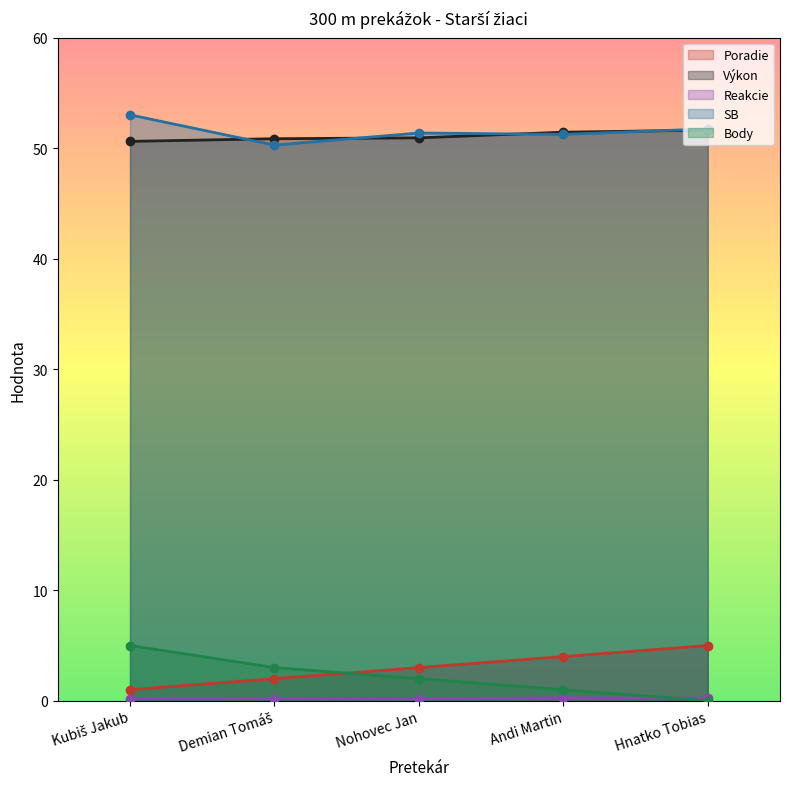

True or false: Reakcie and Výkon intersect in this chart.

False